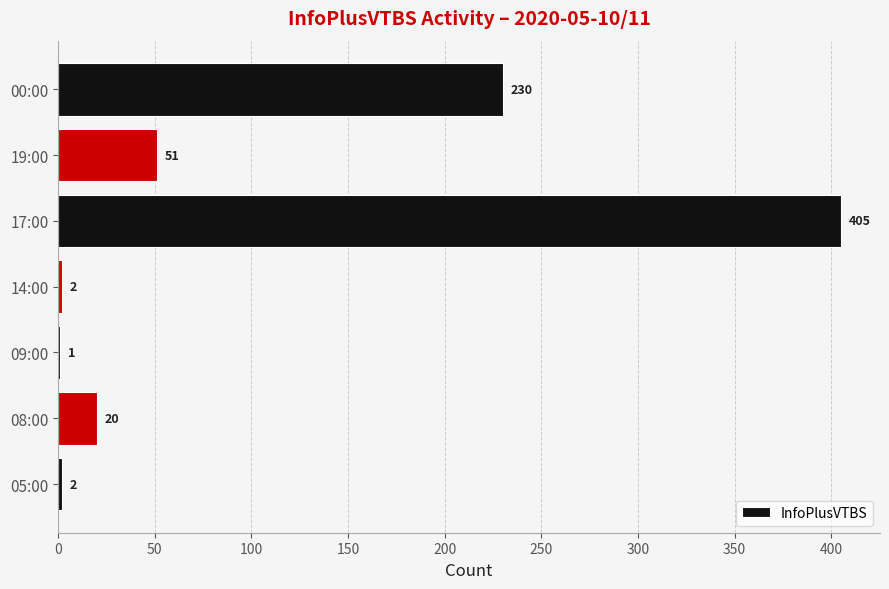

Reading top to bottom, transcribe all the data shown in this chart.

00:00=230	19:00=51	17:00=405	14:00=2	09:00=1	08:00=20	05:00=2